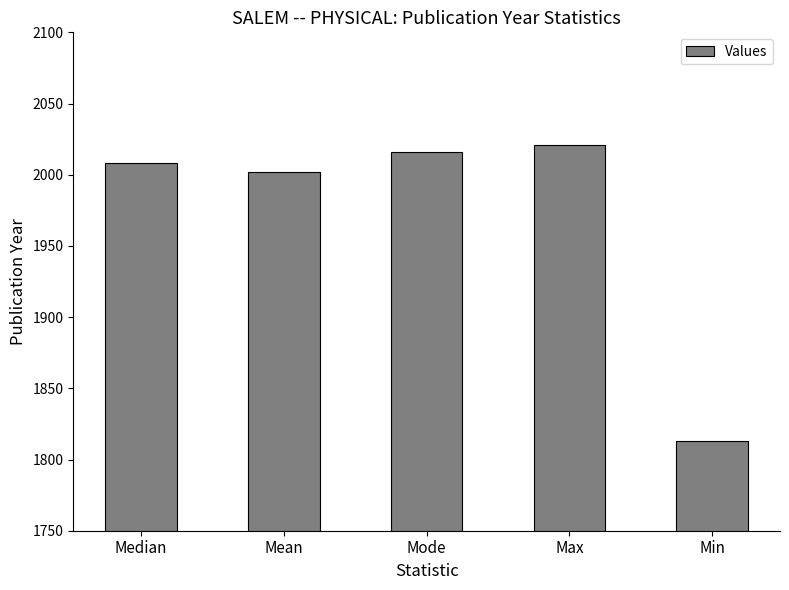

What is the label of the 4th bar from the left?

Max